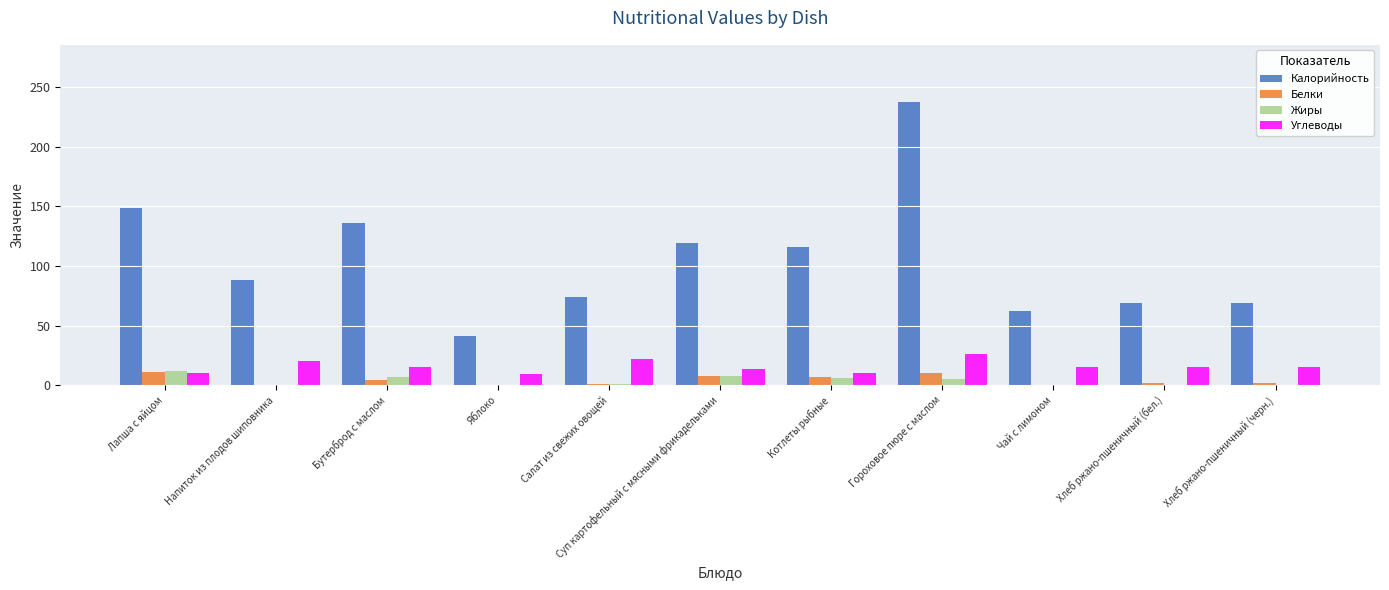

Read the Жиры value at Бутерброд с маслом.

7.0